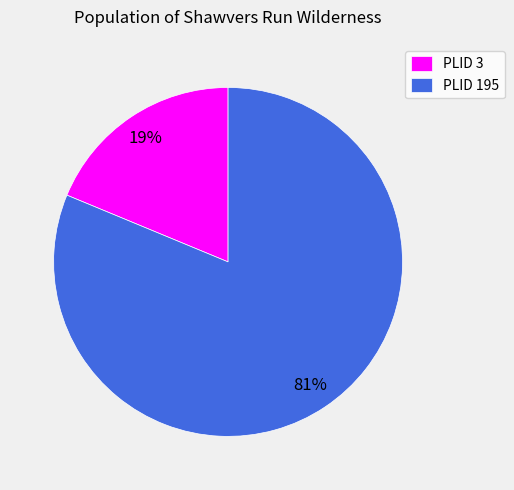

To the nearest percent, what is the combined percentage of PLID 195 and PLID 3?

100%